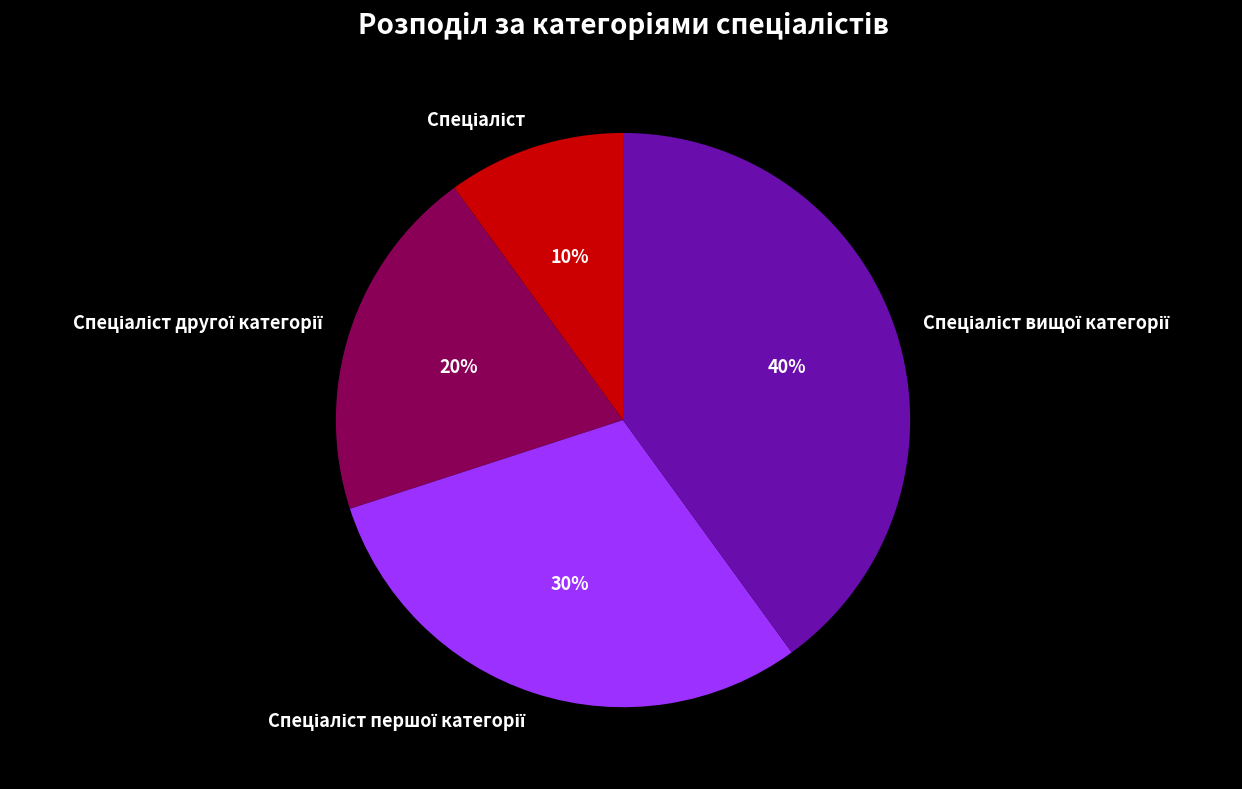

To the nearest percent, what is the difference between the largest and smallest slice percentages?

30%